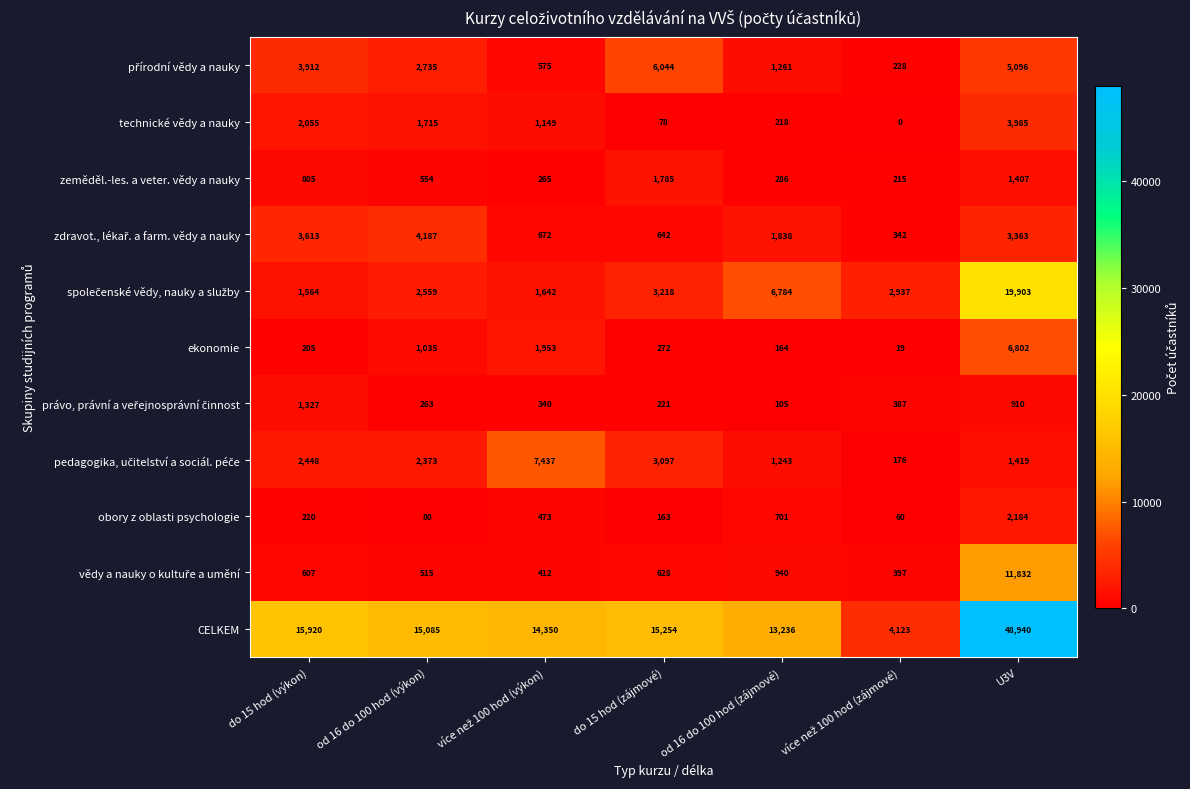

Where is technické vědy a nauky nearest to the value 1992?

do 15 hod (výkon)